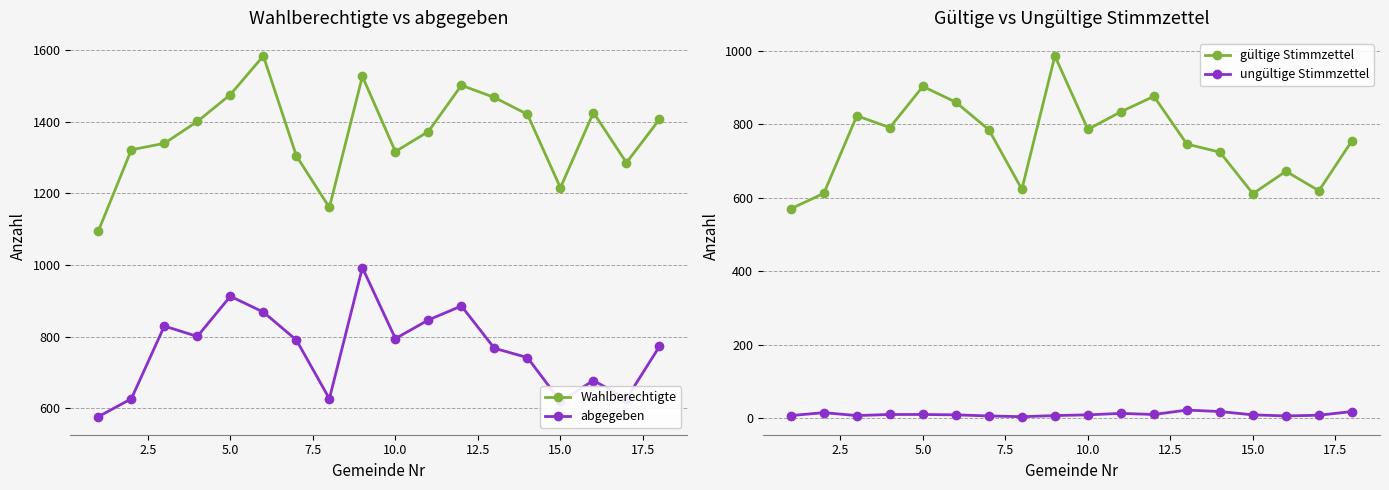

List the series in order of their peak value, lowest first.

ungültige Stimmzettel, gültige Stimmzettel, abgegeben, Wahlberechtigte